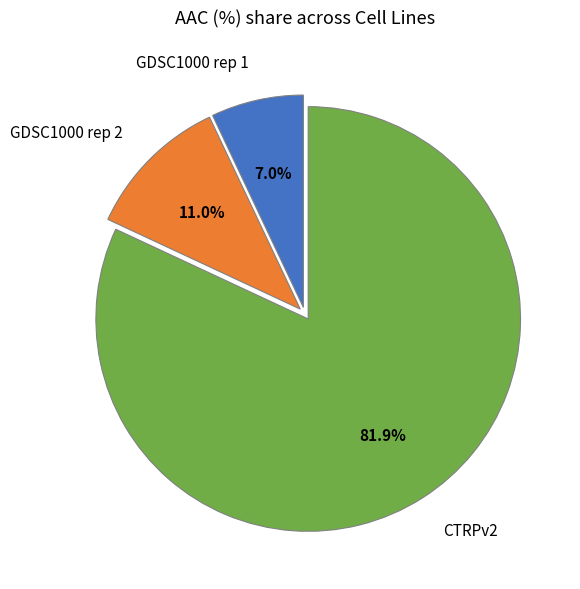

How many slices are in this pie chart?

3